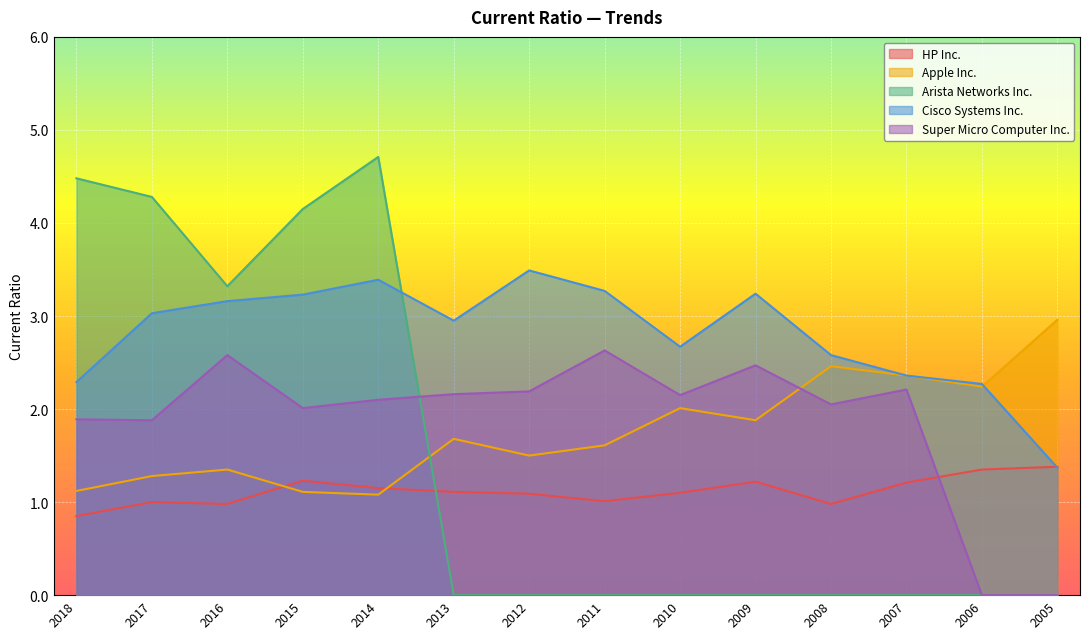

How many intersections are there between Cisco Systems Inc. and Arista Networks Inc.?

1